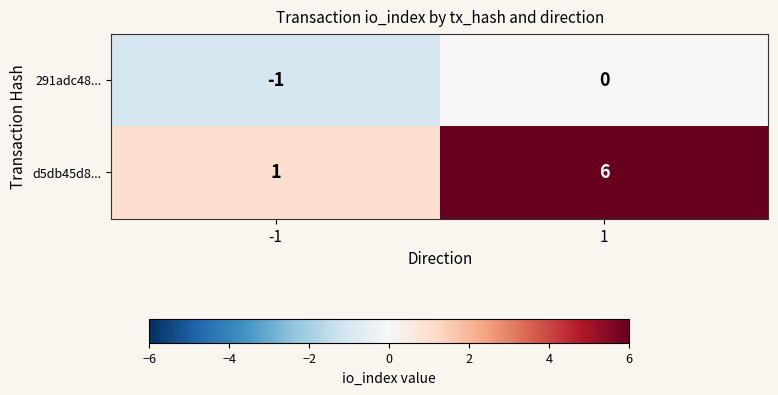

Reading right to left, transcribe all the data shown in this chart.

291adc48...: 0	-1
d5db45d8...: 6	1